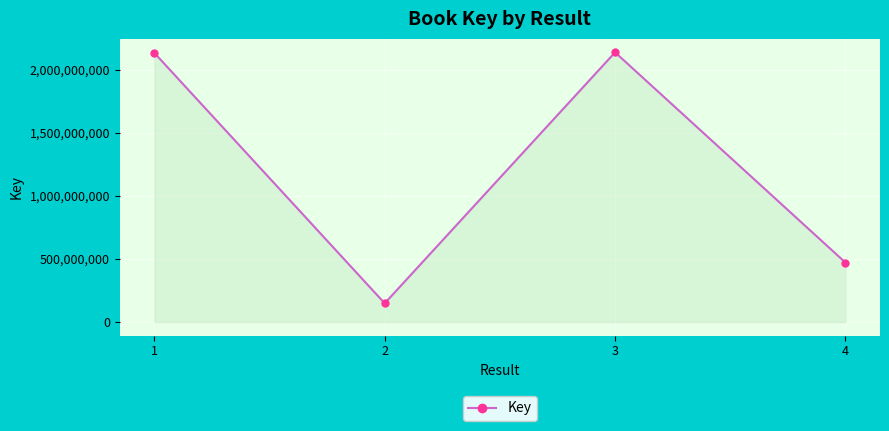

What is the change in value from 2 to 3?

+1989022059